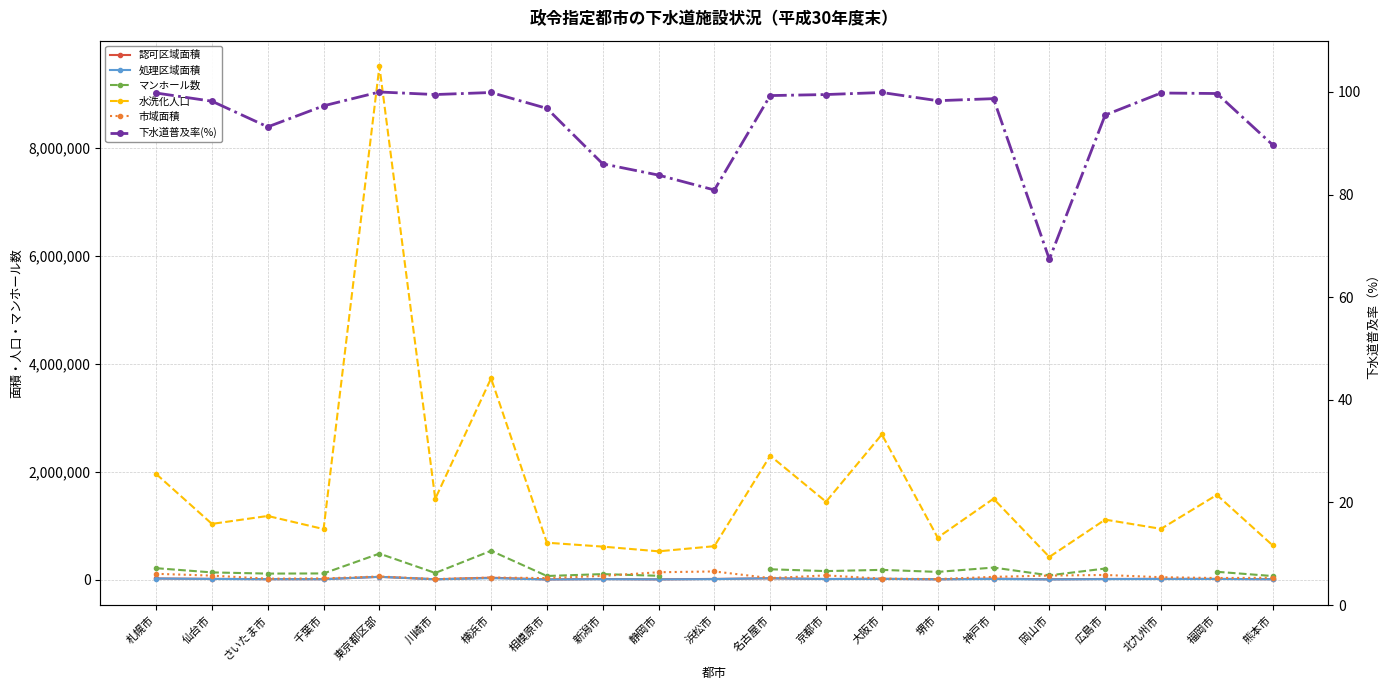

At which category is the sum across all series the highest?

東京都区部